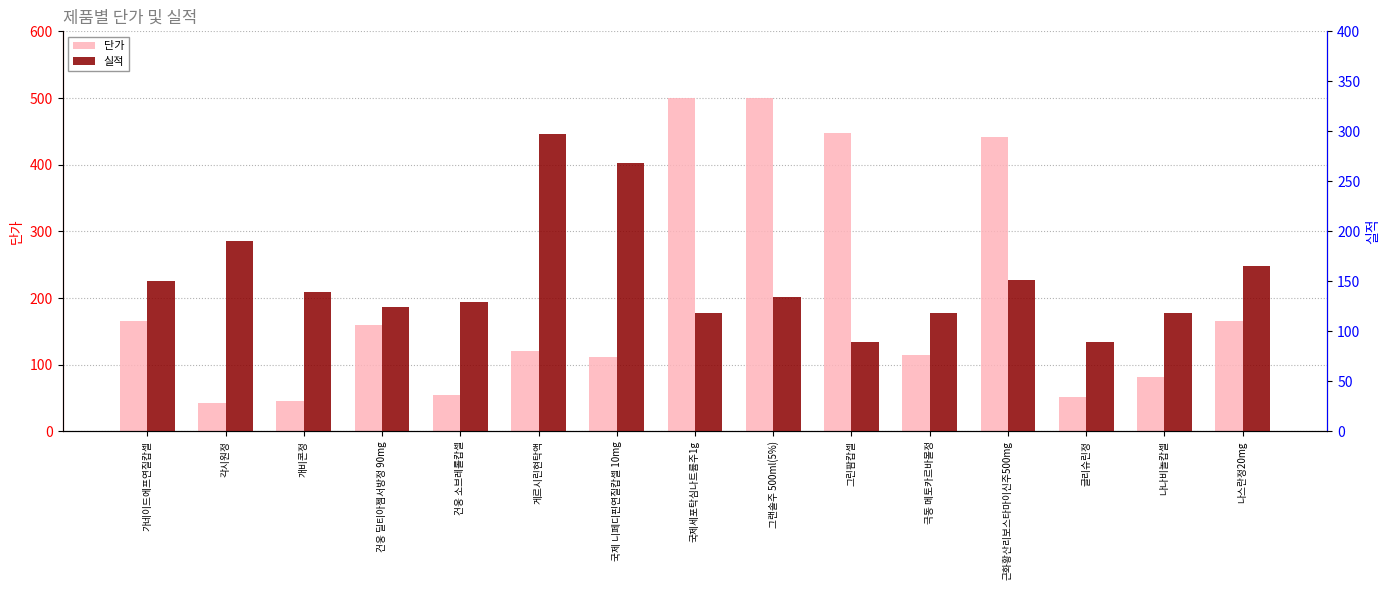

At how many categories does at least one series exceed 166?

7